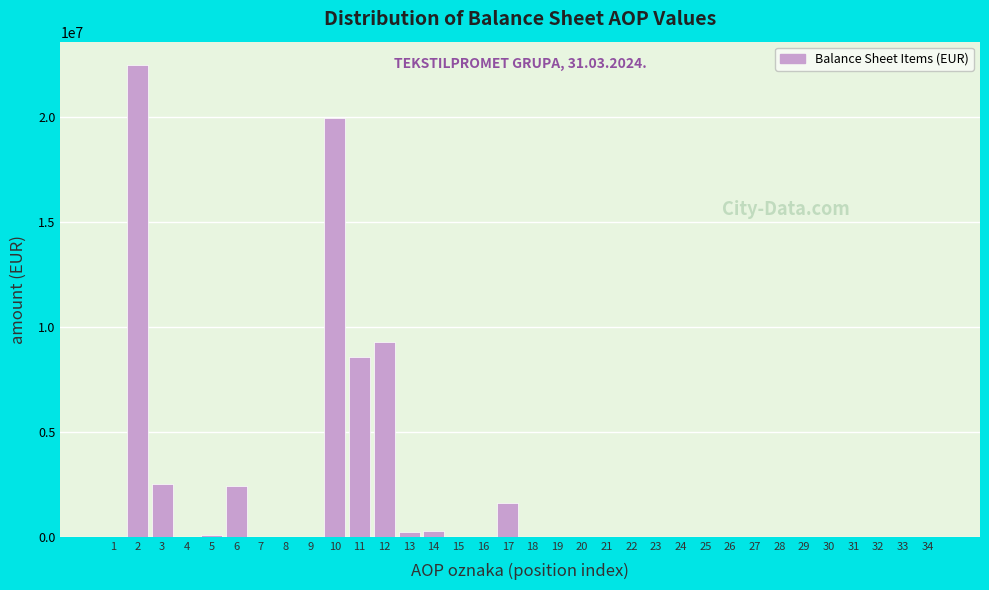

The value at 3 is 2508050. True or false?

True